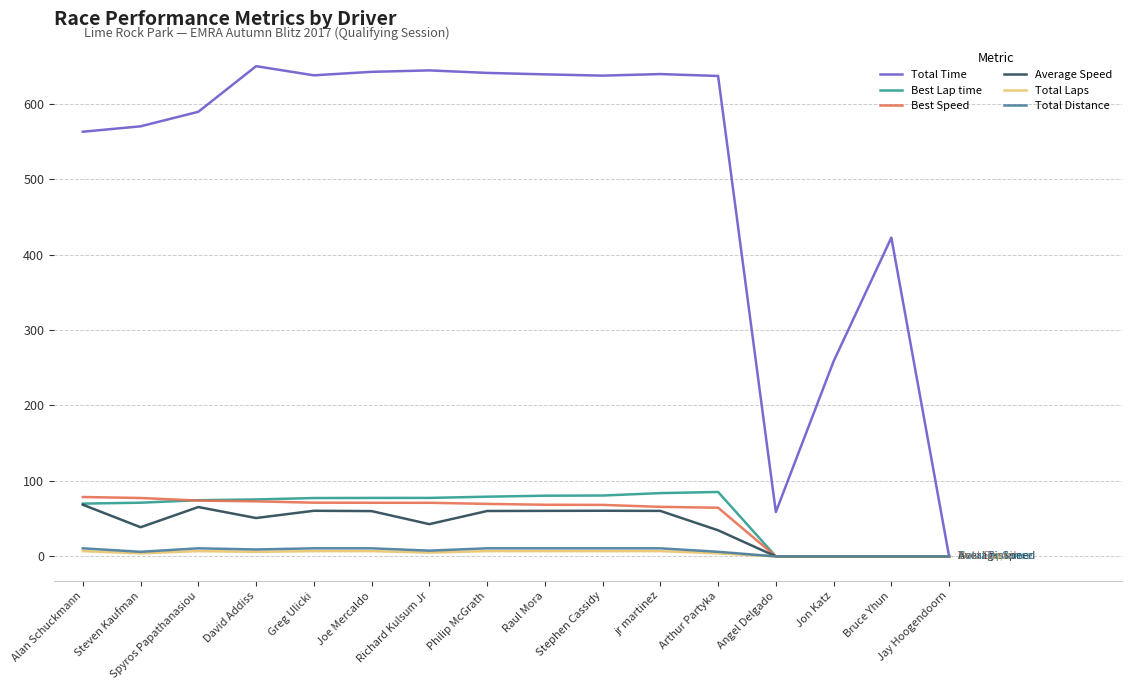

What is the spread (max minus min) of values at Angel Delgado?

58.8